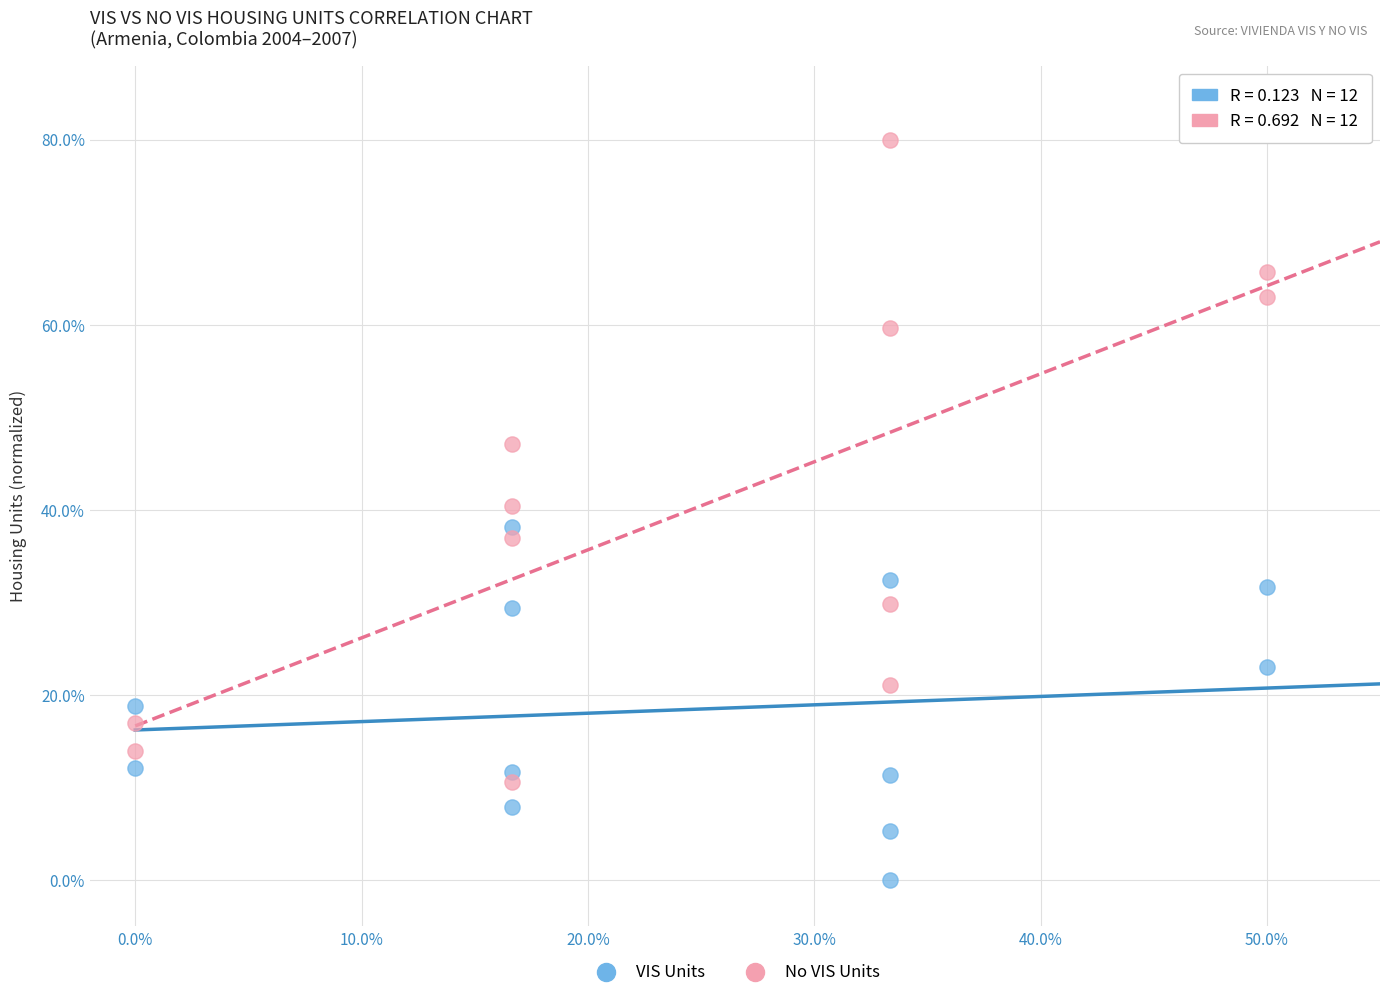

Across all data points, what is the range of Y values (max minus min)?

80.0